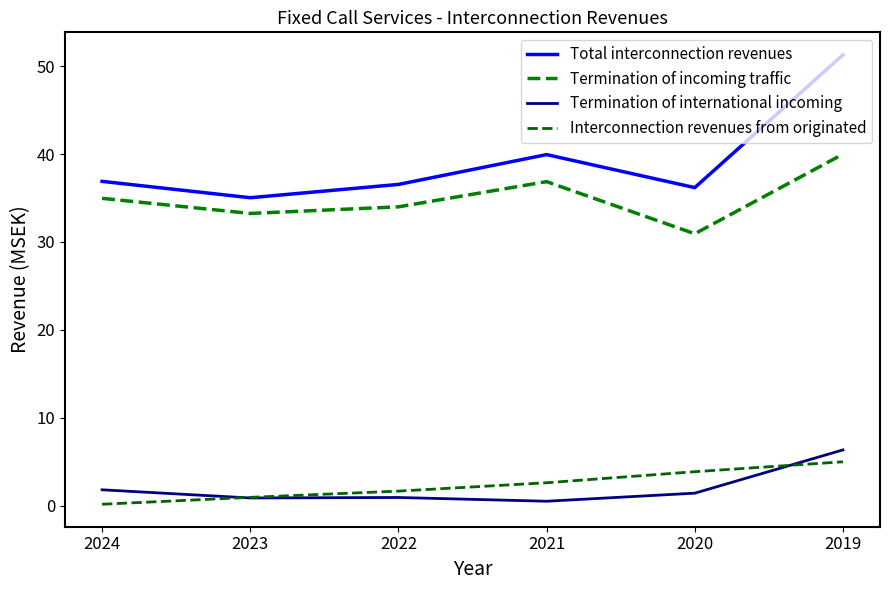

Reading left to right, extract all data points from this chart.

Total interconnection revenues: 2024=36.9	2023=35.0	2022=36.5	2021=39.9	2020=36.2	2019=51.3
Termination of incoming traffic: 2024=35.0	2023=33.2	2022=34.0	2021=36.9	2020=30.9	2019=40.0
Termination of international incoming: 2024=1.8	2023=0.9	2022=0.9	2021=0.5	2020=1.4	2019=6.3
Interconnection revenues from originated: 2024=0.1	2023=0.9	2022=1.6	2021=2.6	2020=3.8	2019=5.0